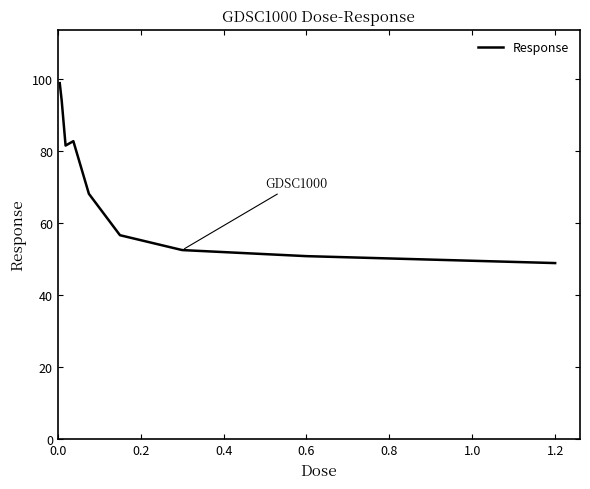

What is the maximum value shown in the chart?

98.8